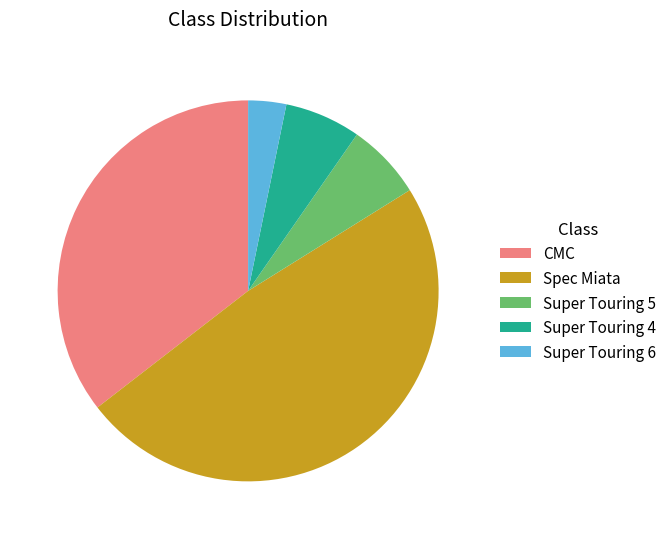

Is the sum of Super Touring 4 and Super Touring 6 greater than half?

No